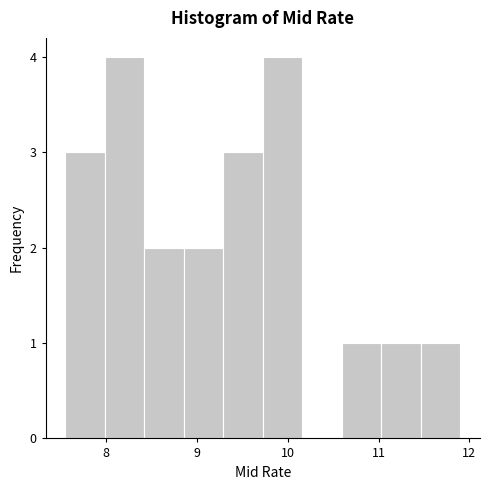

Reading left to right, transcribe this chart: for each bar, give the range it covers on the x-axis and its height. Neither the bar edges nor the heights are printed on the chart, so give them approximately, as read against the axes.

7.6 to 8.0: 3
8.0 to 8.4: 4
8.4 to 8.9: 2
8.9 to 9.3: 2
9.3 to 9.7: 3
9.7 to 10.2: 4
10.2 to 10.6: 0
10.6 to 11.0: 1
11.0 to 11.5: 1
11.5 to 11.9: 1